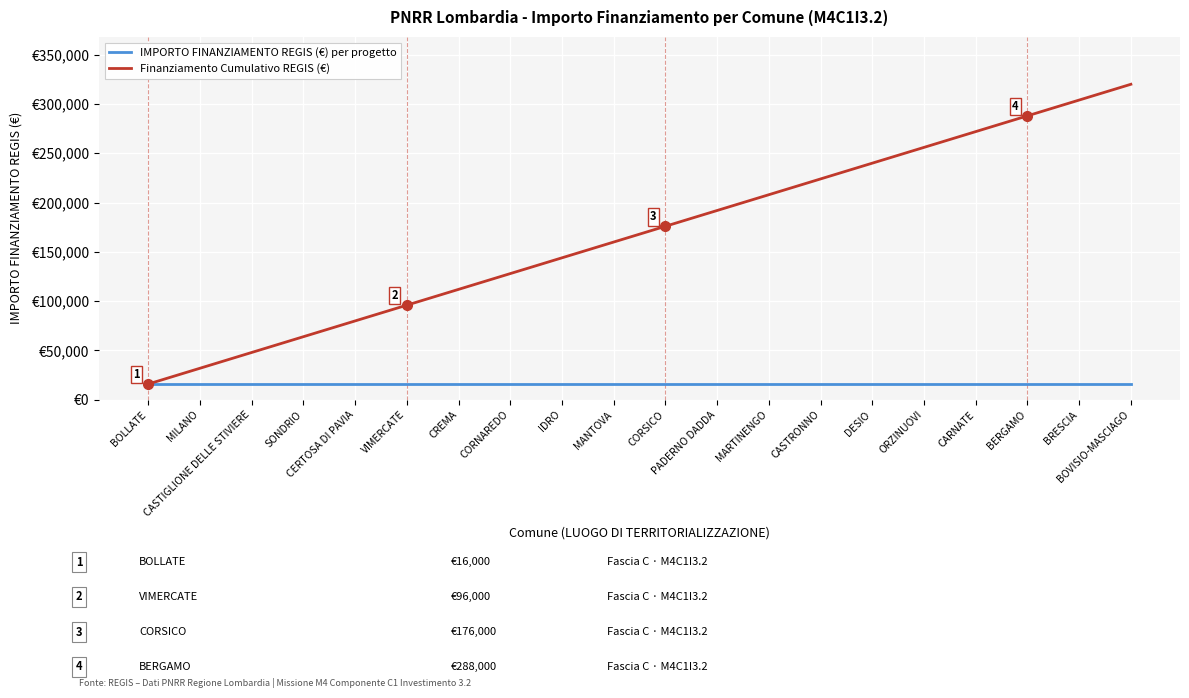

Does the chart have visible grid lines?

Yes